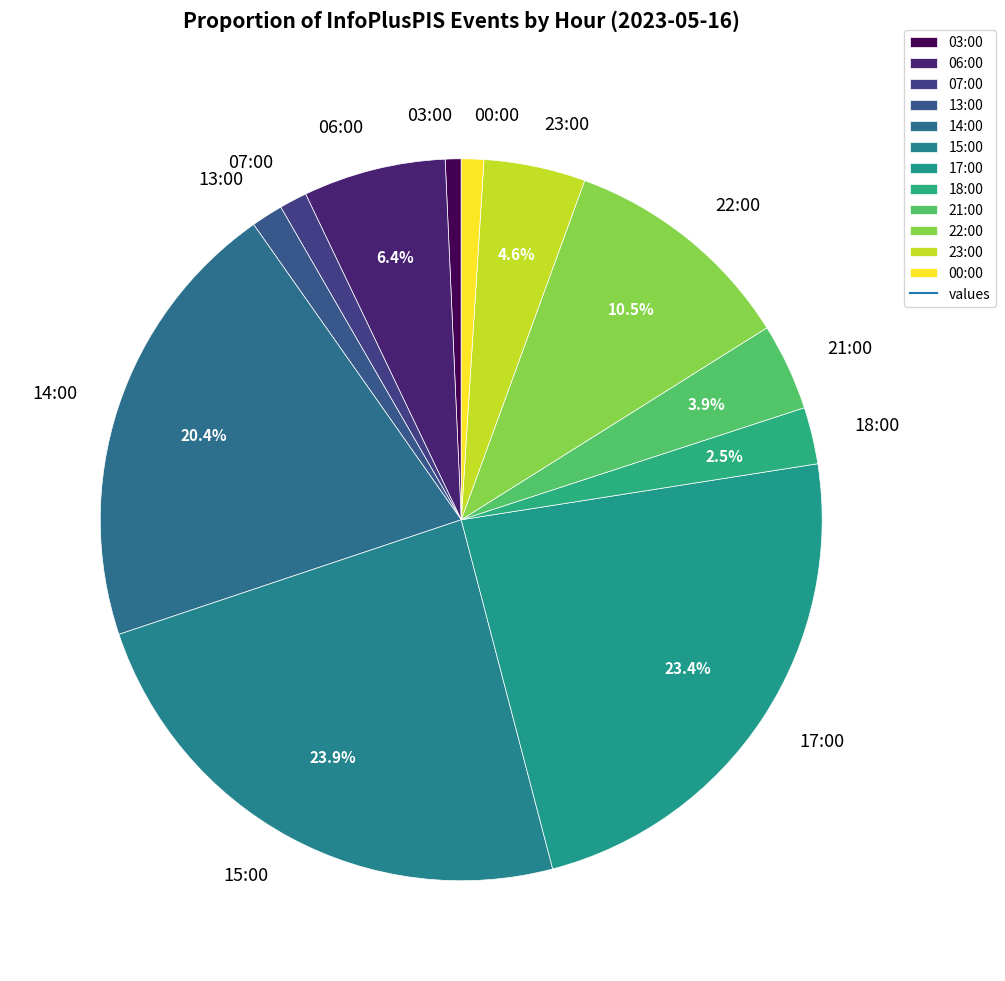

What portion of the pie excludes 18:00?

97.5%